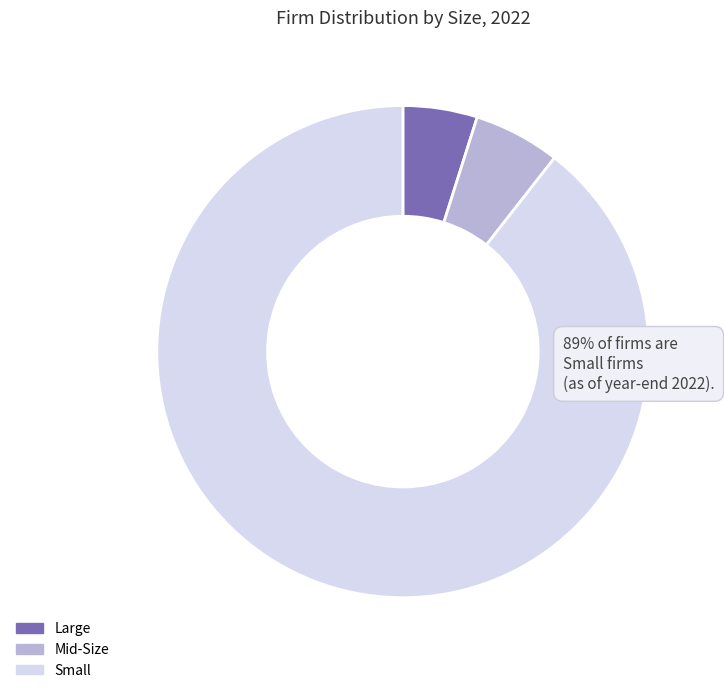

To the nearest percent, what portion does Large represent?

5%